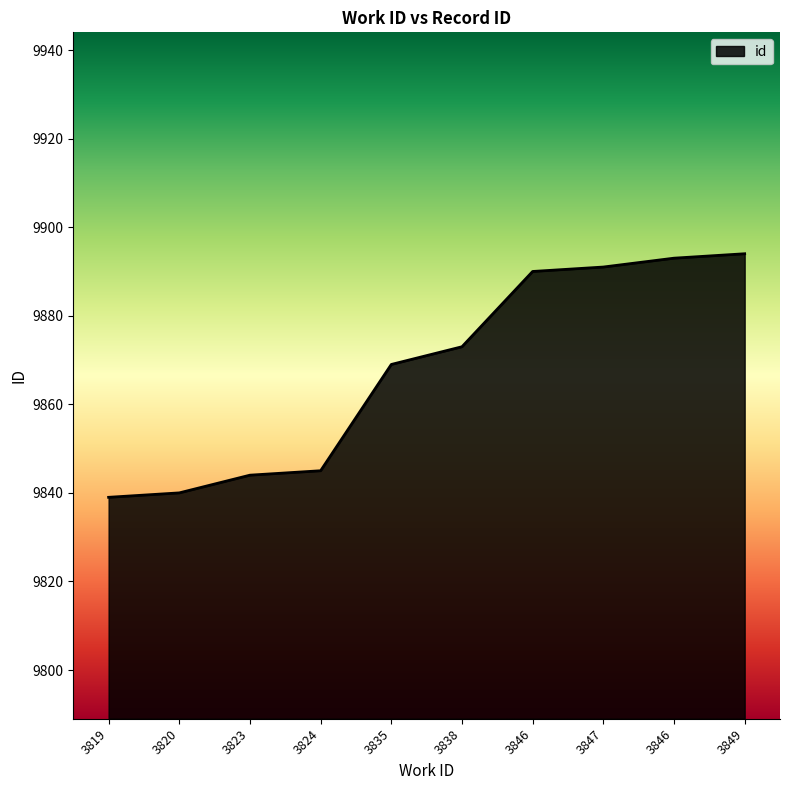

At which label is the value closest to 9866?

3835